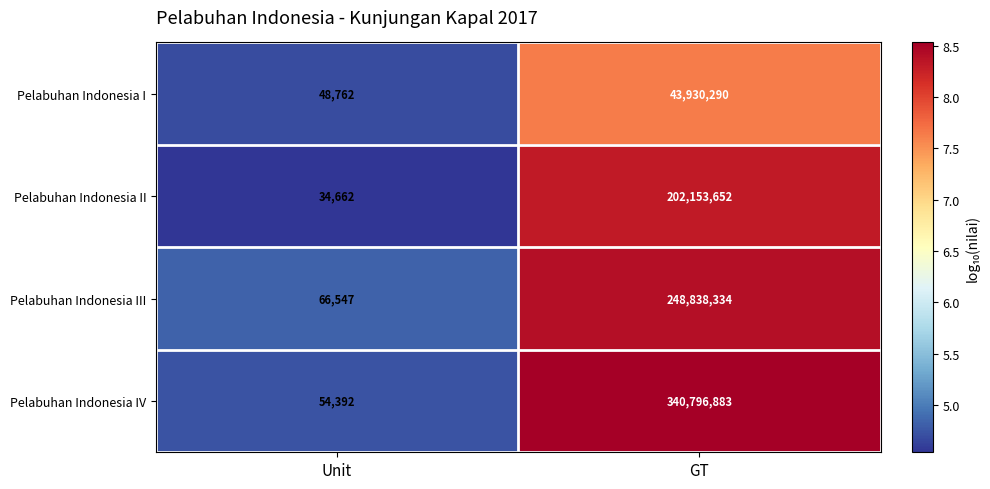

What is the sum of the Pelabuhan Indonesia III values at GT and Unit?

248904881